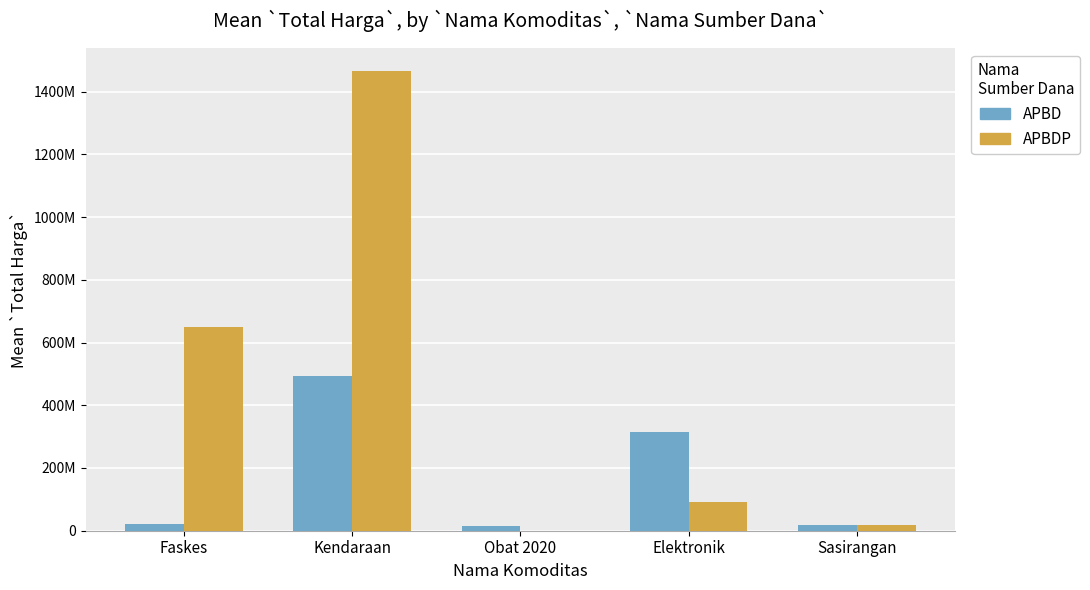

Between Faskes and Kendaraan, which series saw the biggest shift?

APBDP